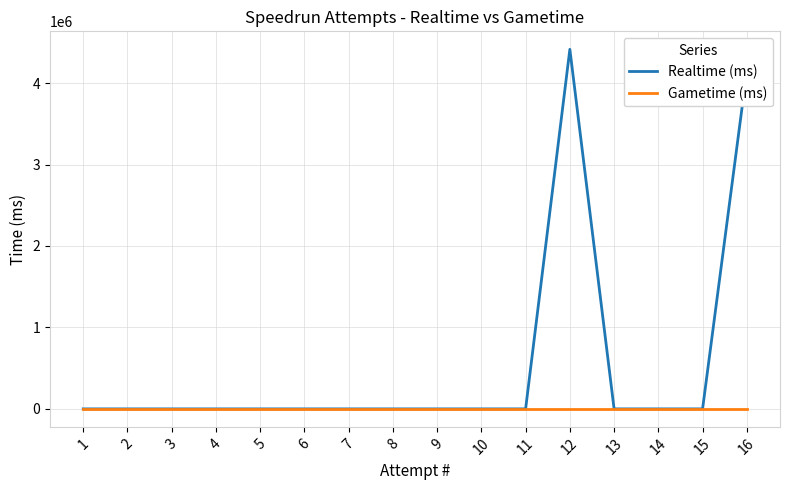

Is it true that Realtime (ms) equals 2010917 at 5?

False